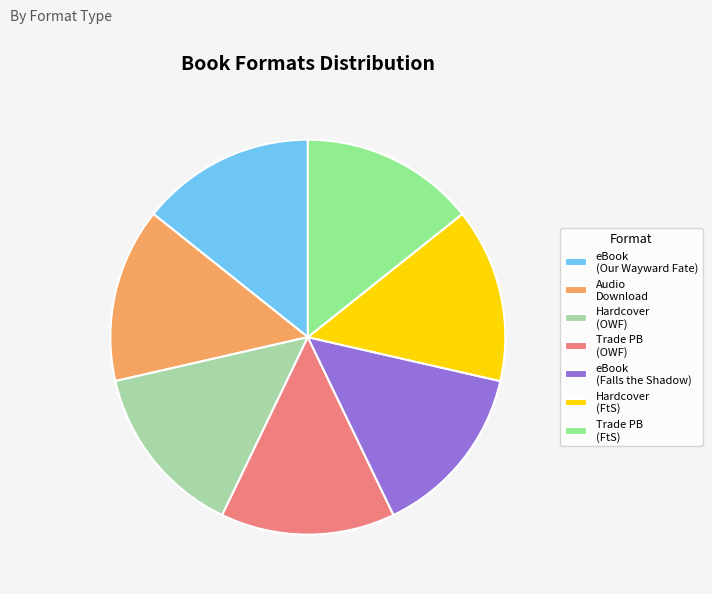

Is Audio Download the majority of the pie?

No